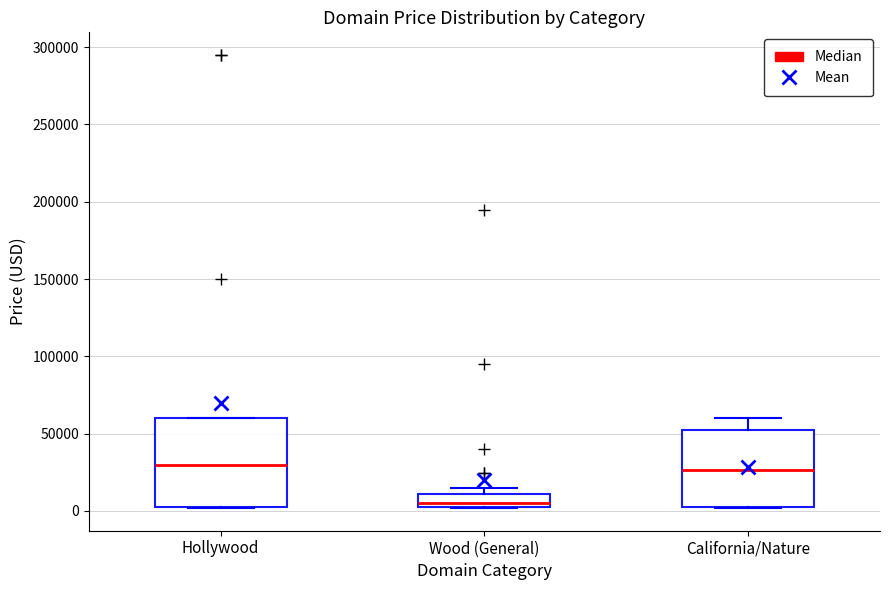

Where is the lower edge of the box for Hollywood on the y-axis? The values are not printed on the chart, so give them approximately, as read against the axis.

5000